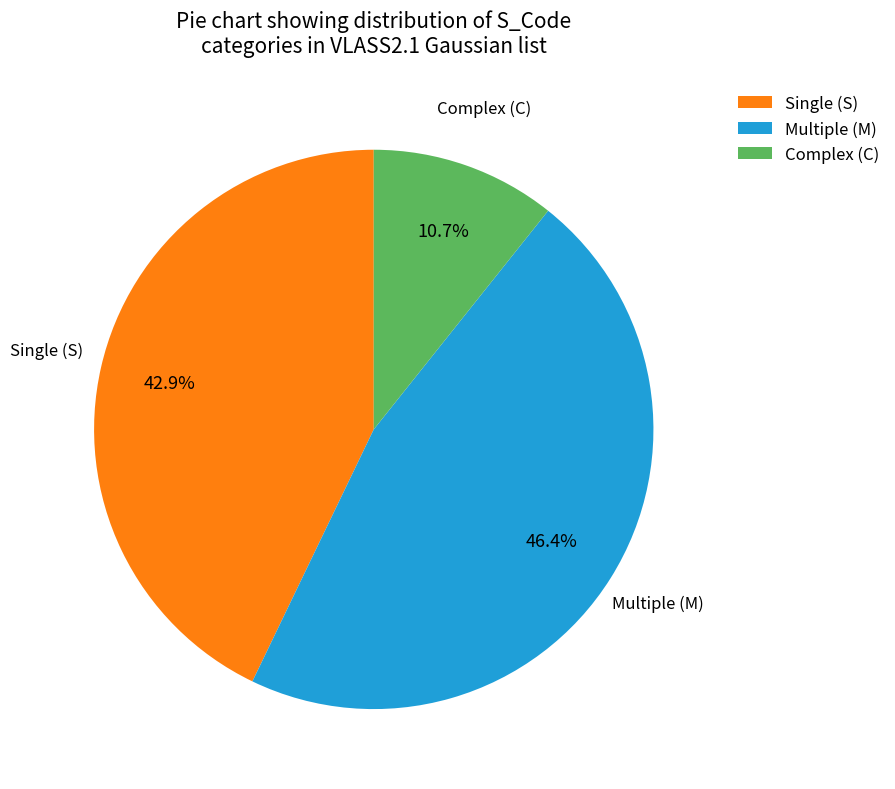

Rank the categories by value from lowest to highest.

Complex (C), Single (S), Multiple (M)